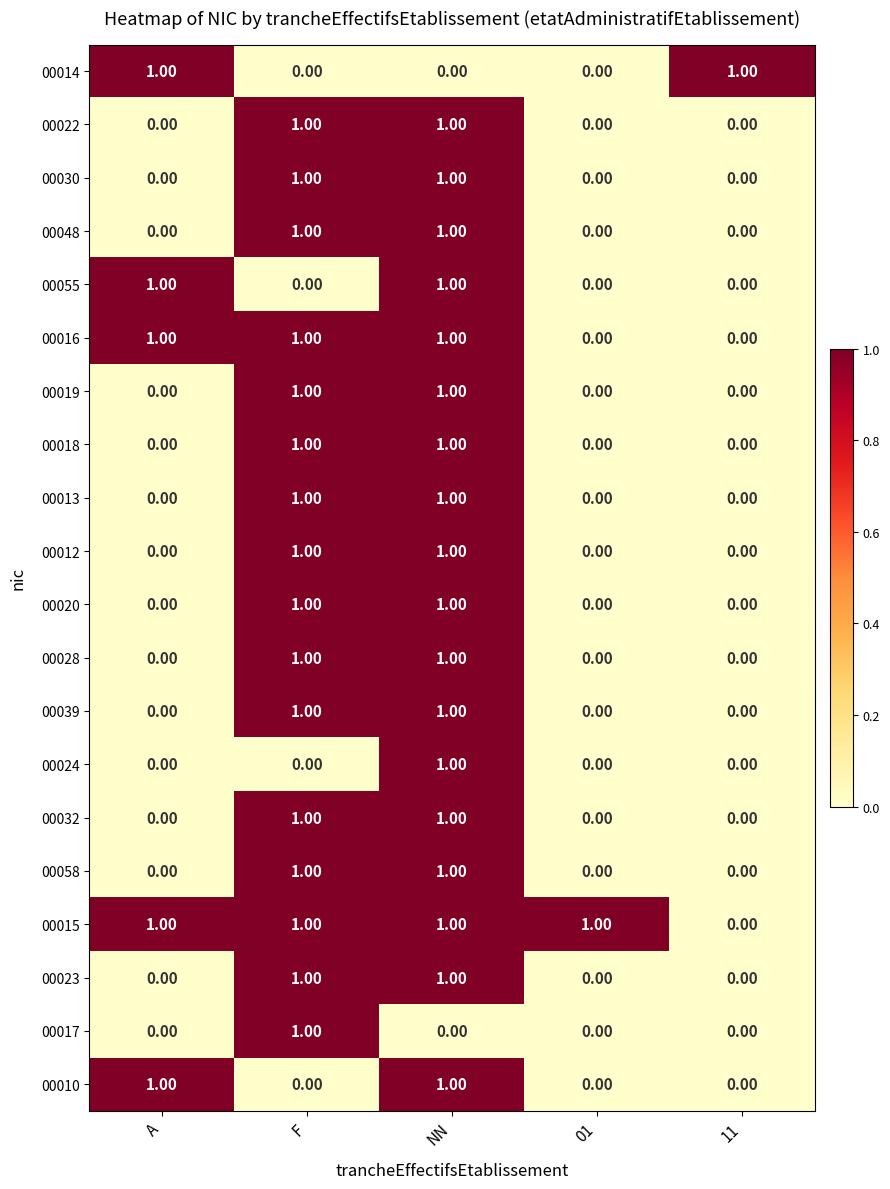

How many distinct data groups are displayed?

20